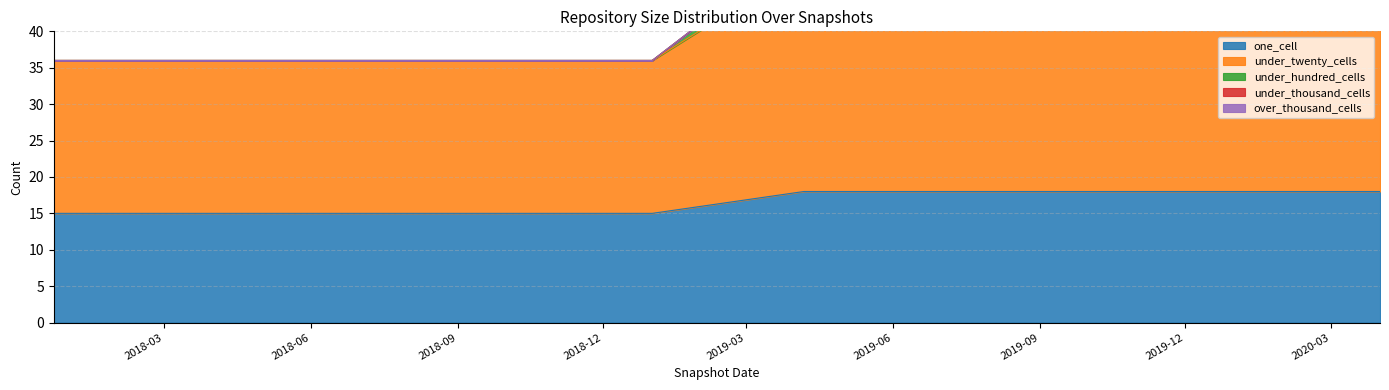

What is the average value of the under_twenty_cells series?

26